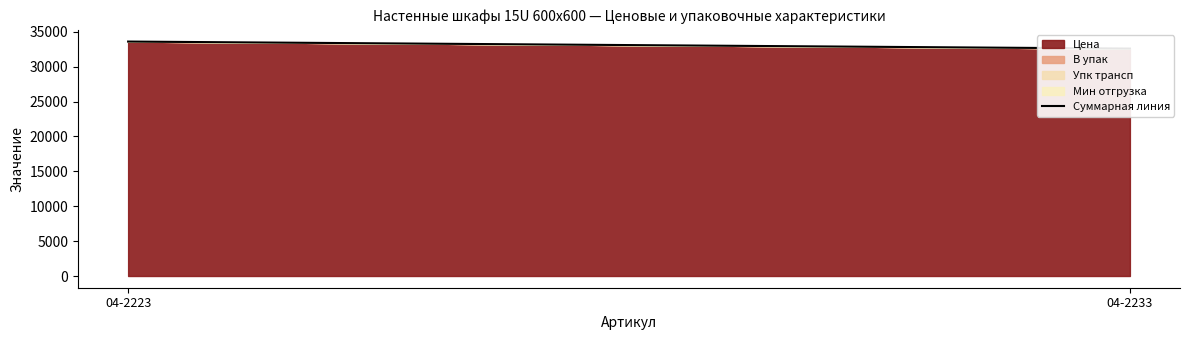

List the labels in order of value, largest first.

04-2223, 04-2233